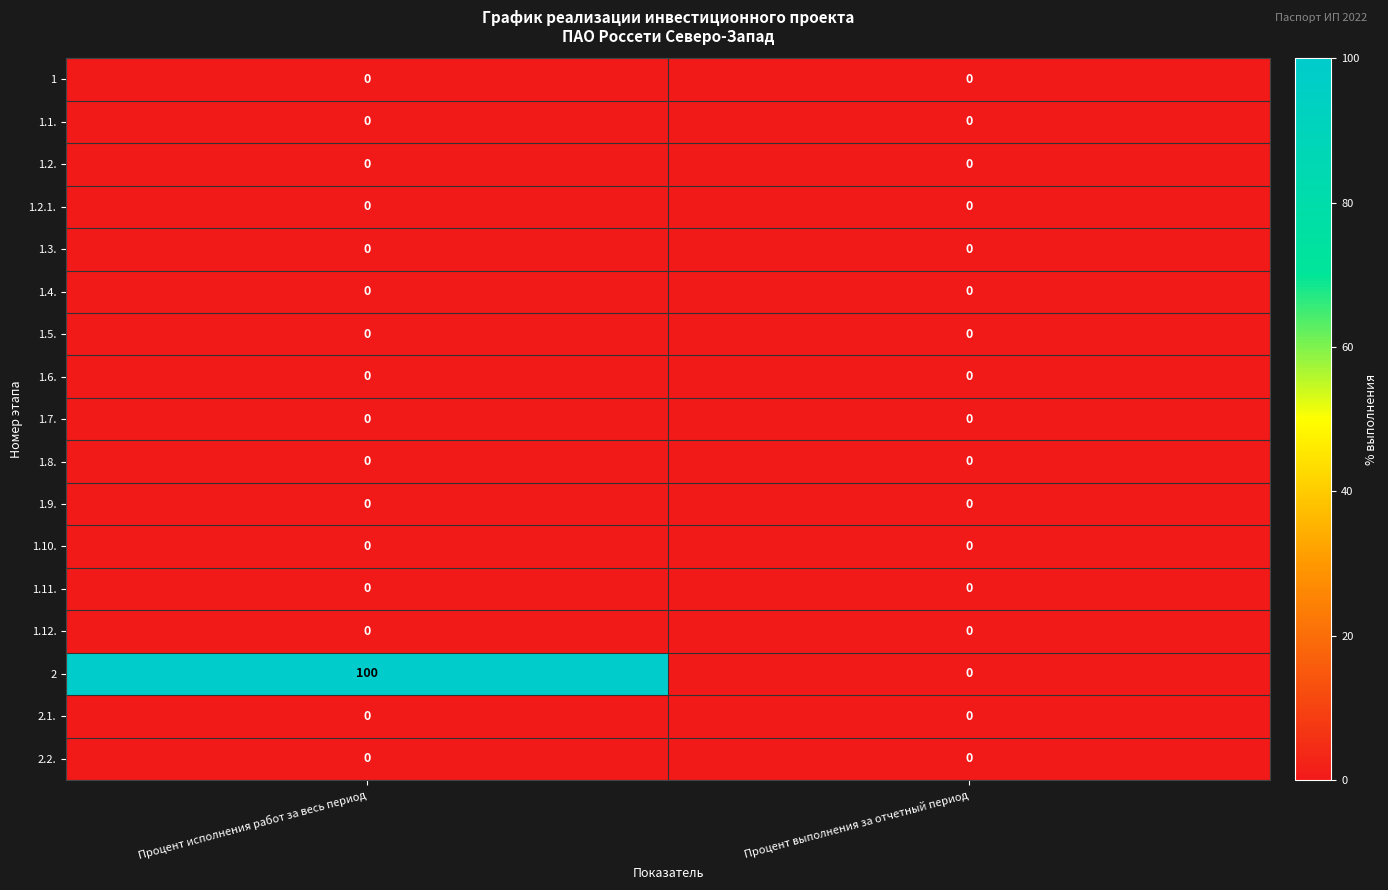

What is the average value of the 2 series?

50